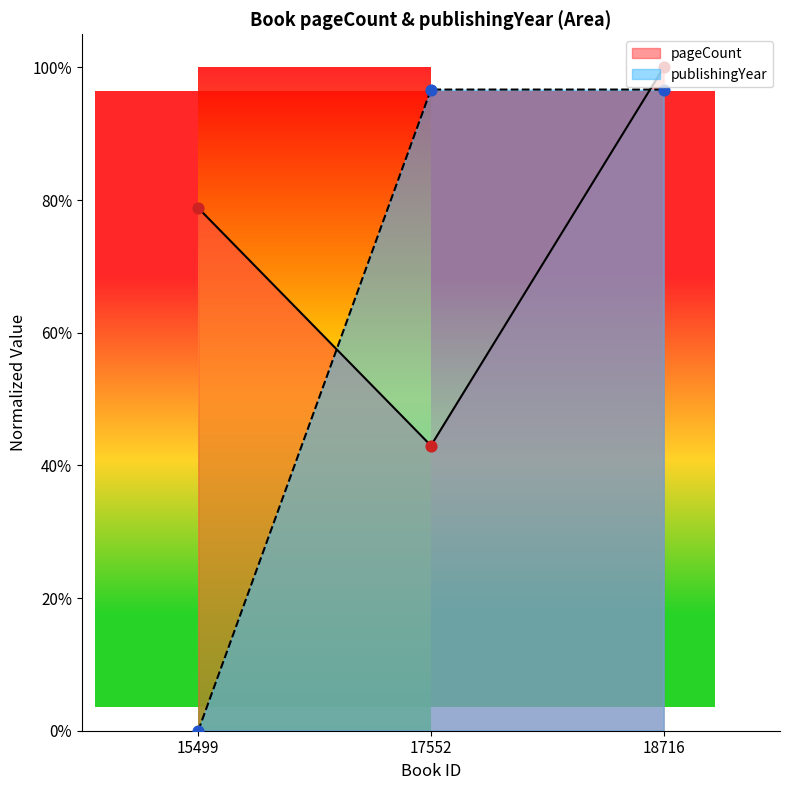

Which series reaches the maximum Y coordinate?

pageCount